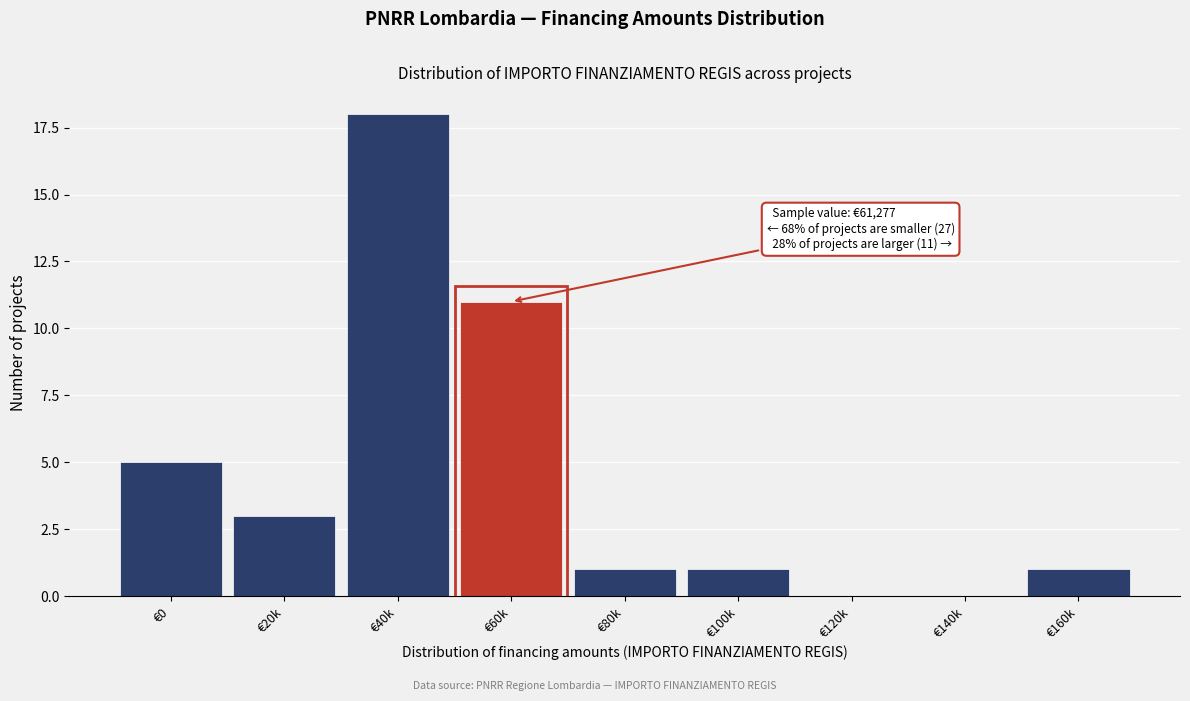

Reading left to right, list all the values displayed in this chart.

€0=5	€20k=3	€40k=18	€60k=11	€80k=1	€100k=1	€120k=0	€140k=0	€160k=1